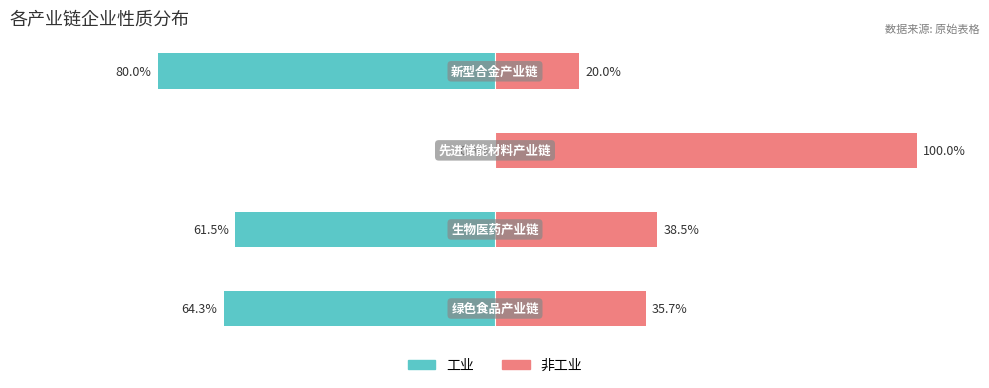

The 工业 series shows -41.1 at −50. True or false?

False